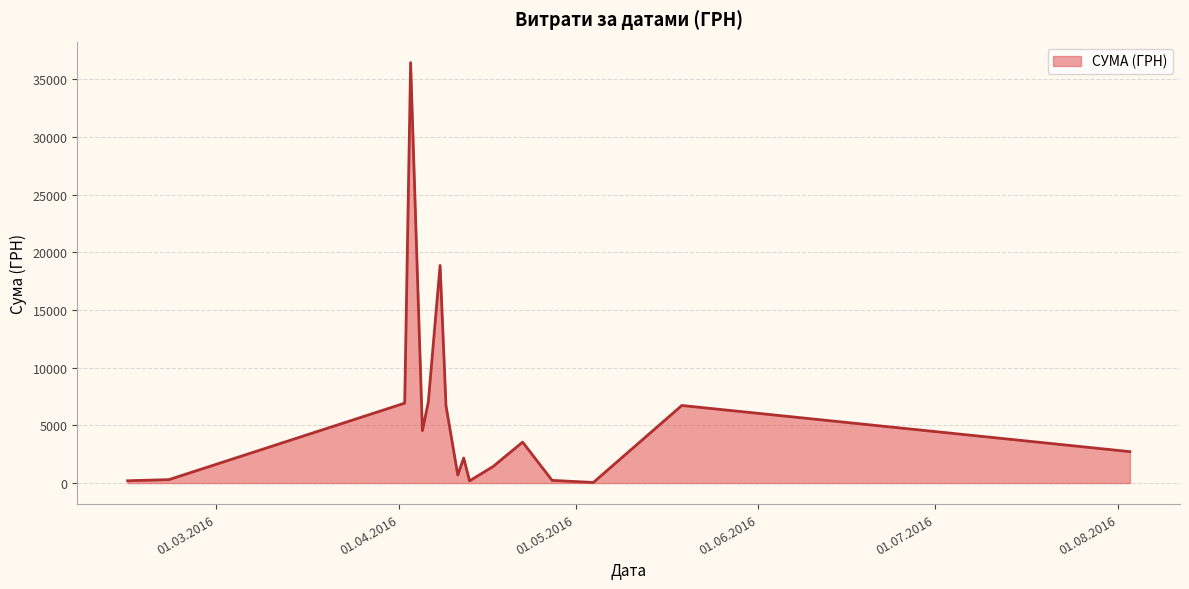

How many categories are shown in the chart?

17